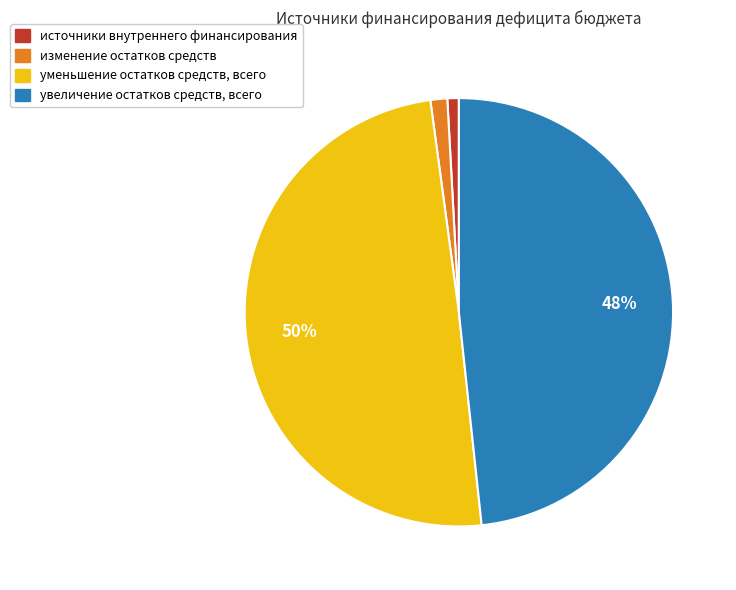

Does уменьшение остатков средств, всего account for over 50% of the chart?

No